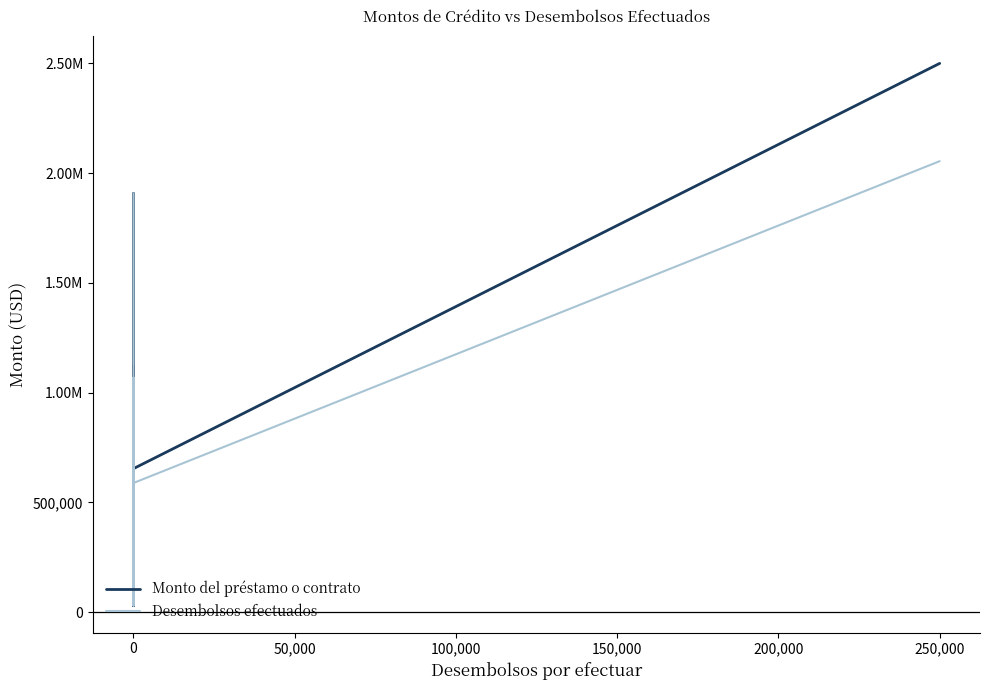

What is the sum of all Desembolsos efectuados values?

6016400.8